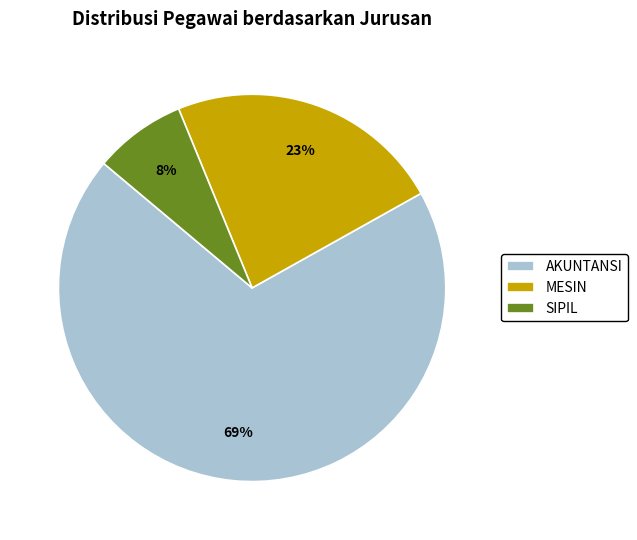

What is the largest slice in the pie chart?

AKUNTANSI